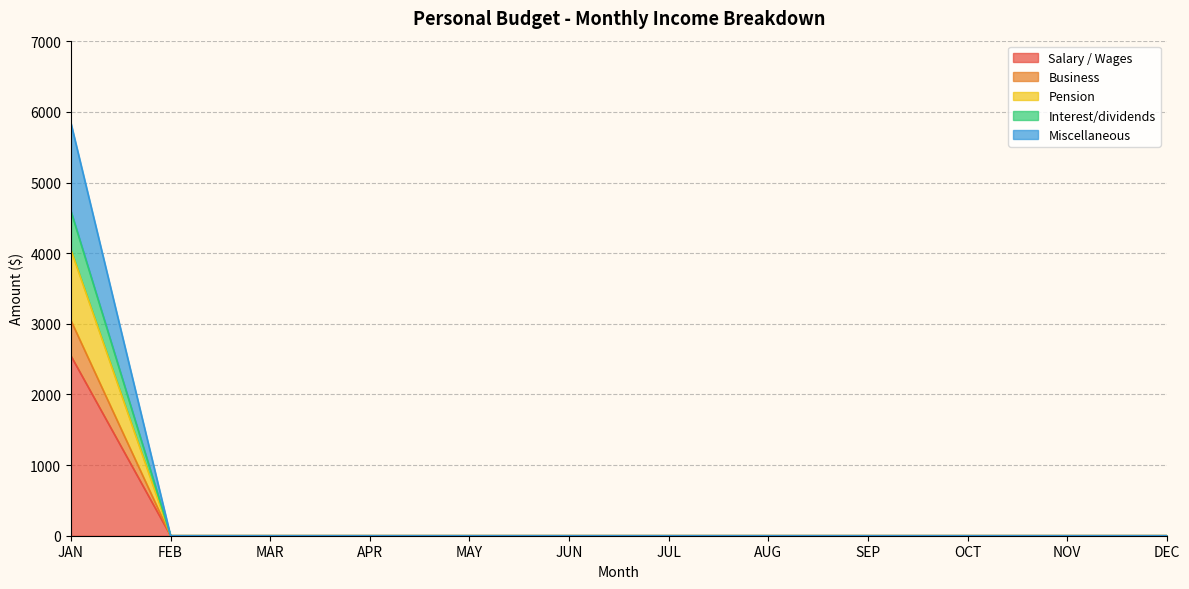

Which category has the lowest value in the Miscellaneous series?

FEB